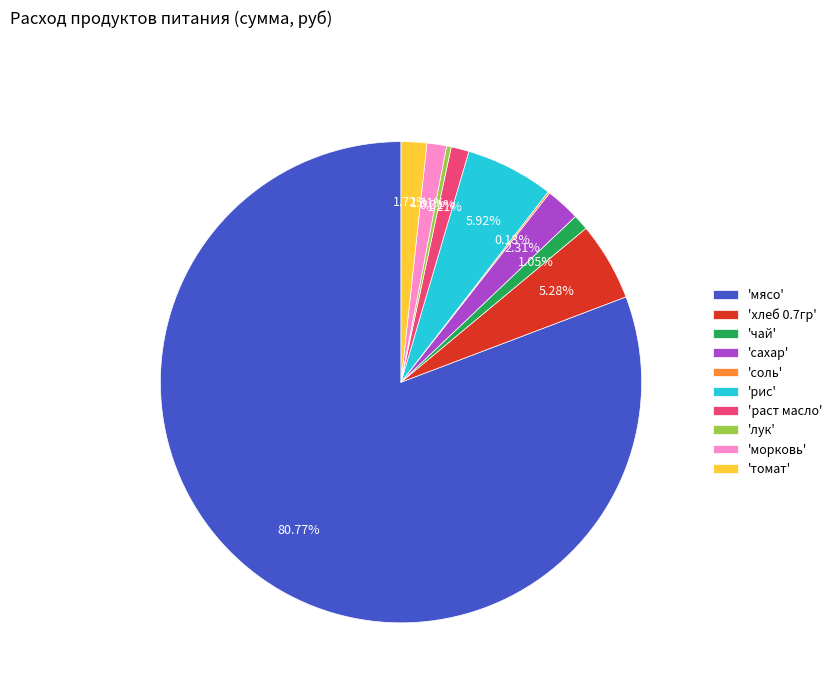

Which category has the biggest portion of the pie?

'мясо'